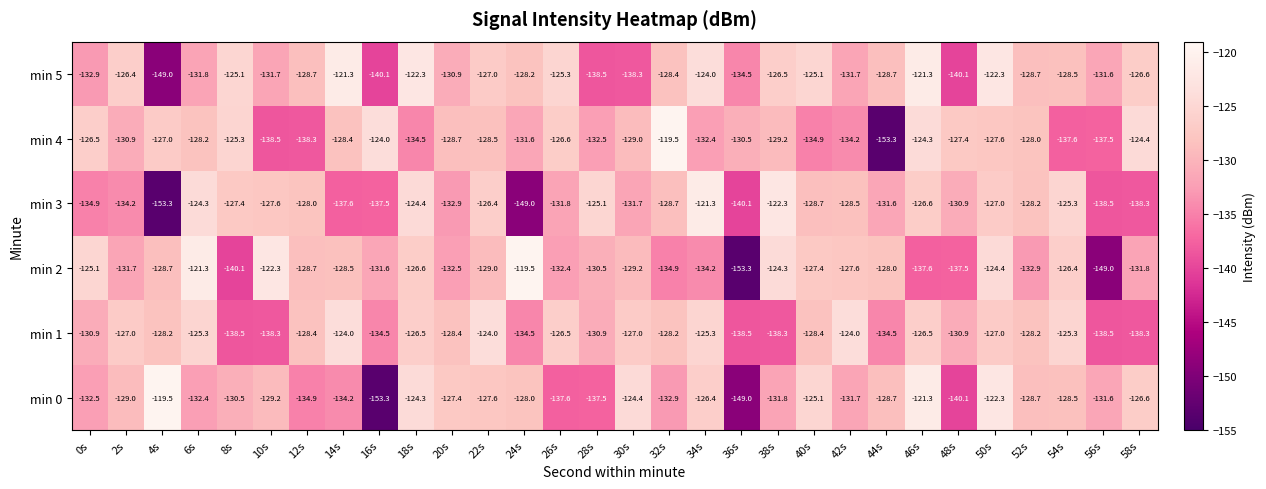

Rank the series at 26s from lowest to highest value.

min 0, min 2, min 3, min 4, min 1, min 5